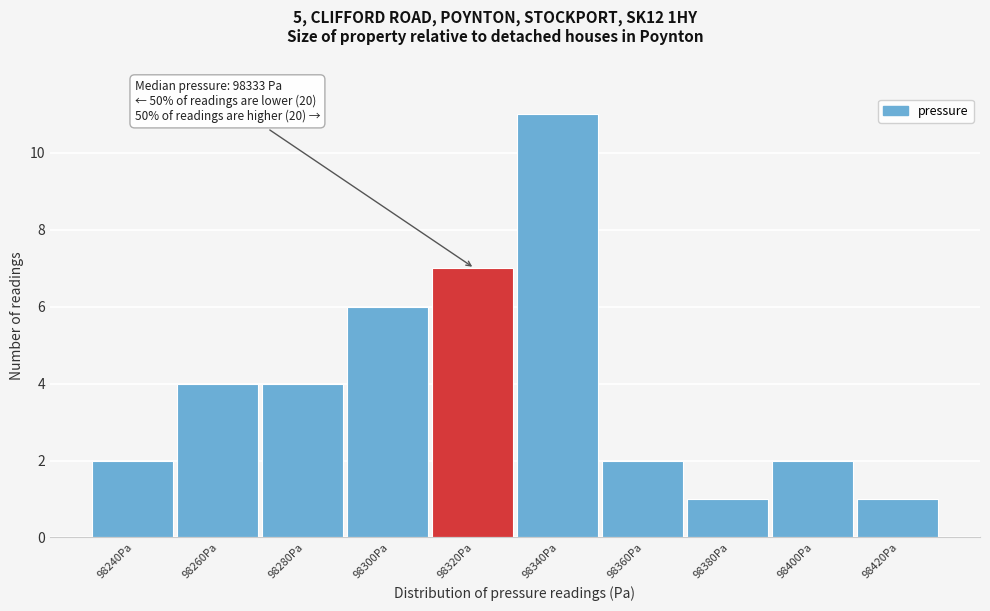

Reading right to left, what are all the values shown in this chart?

98420Pa=1	98400Pa=2	98380Pa=1	98360Pa=2	98340Pa=11	98320Pa=7	98300Pa=6	98280Pa=4	98260Pa=4	98240Pa=2